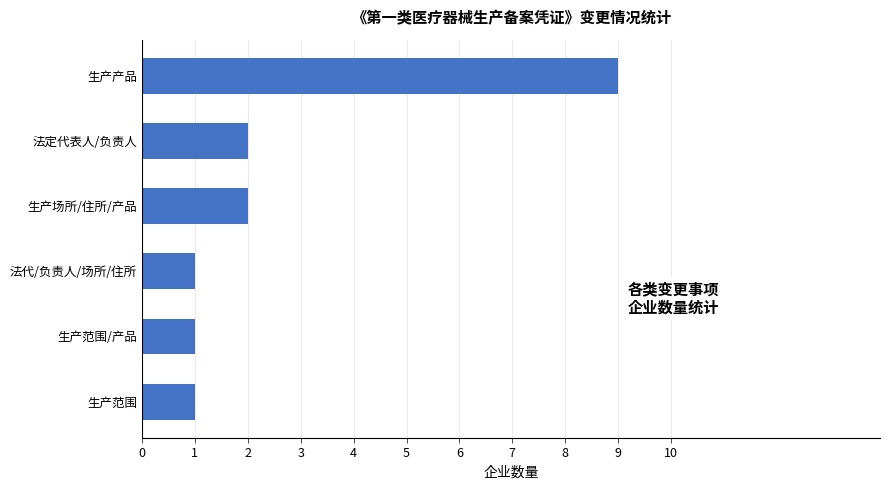

What is the average value?

3